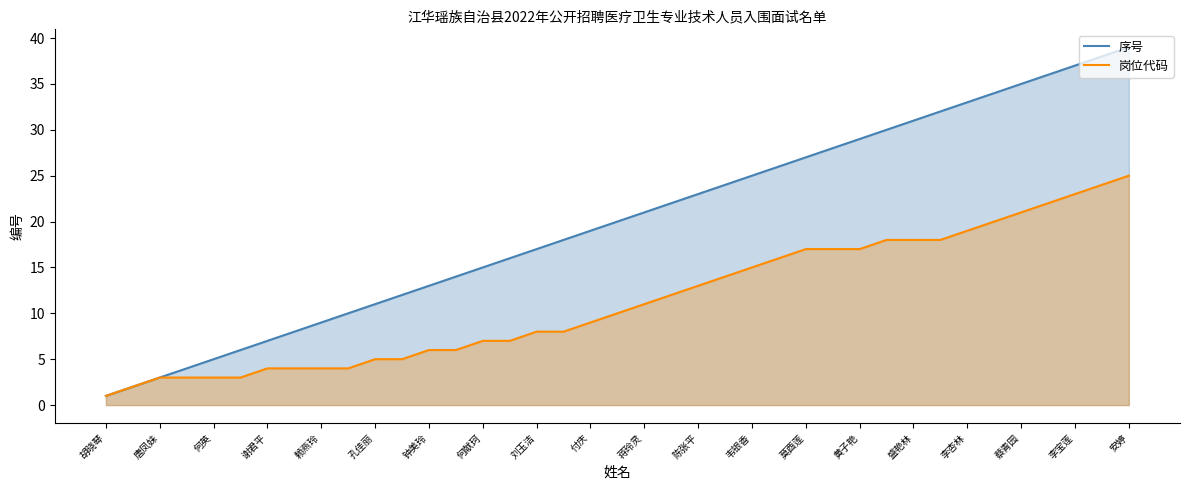

True or false: 序号 has more than 2 points higher than both neighbors.

False